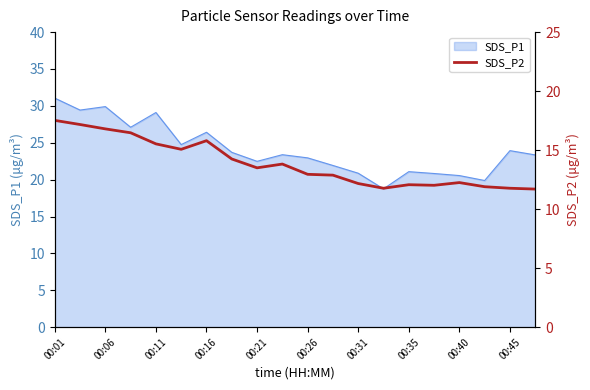

True or false: the data shows 12.9 at 11.

True